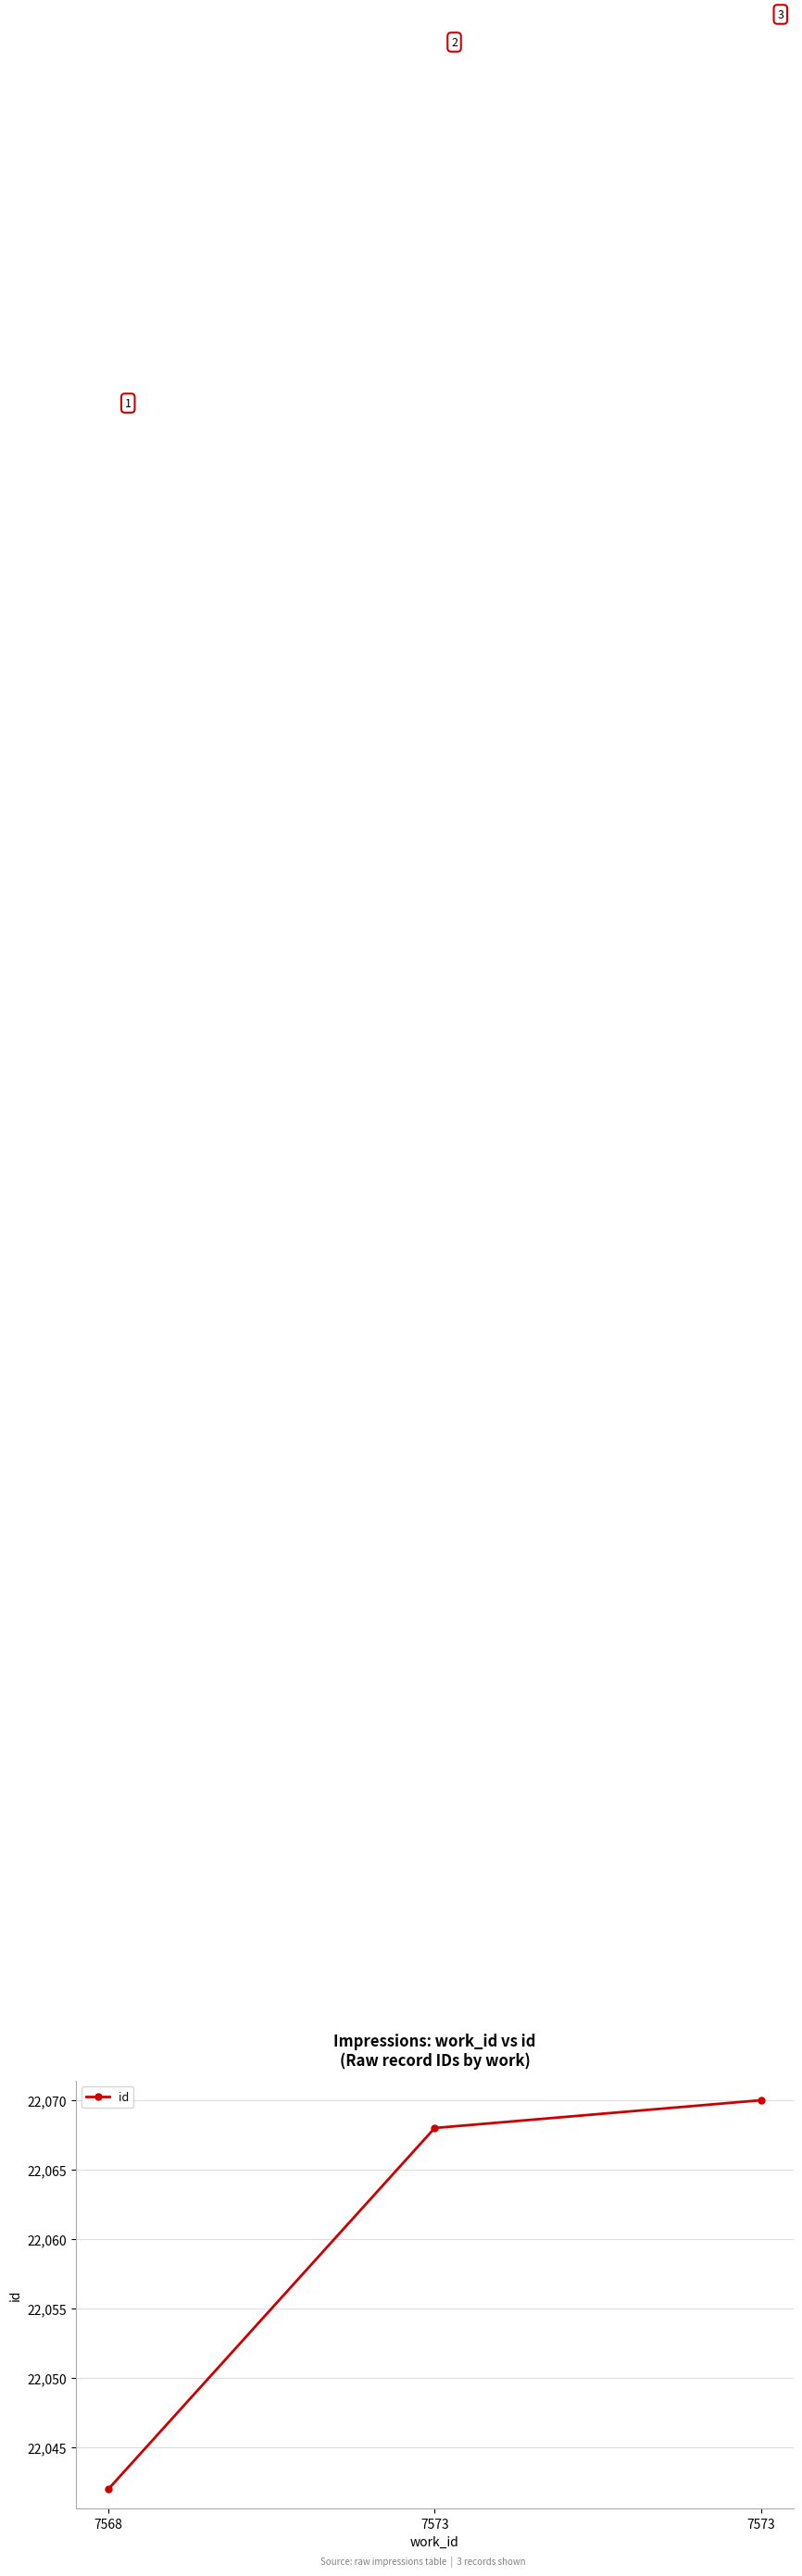

How many data points are less than 22068?

1